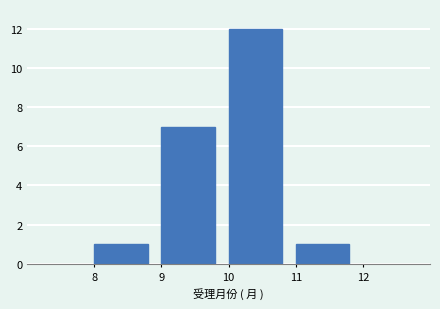

Over which range of the x-axis is the bar tallest?

10 to 11